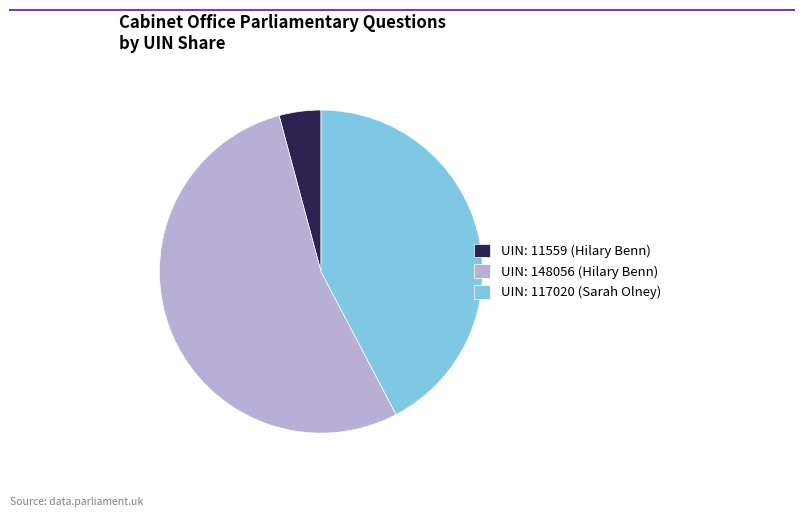

Does any single category account for the majority?

Yes